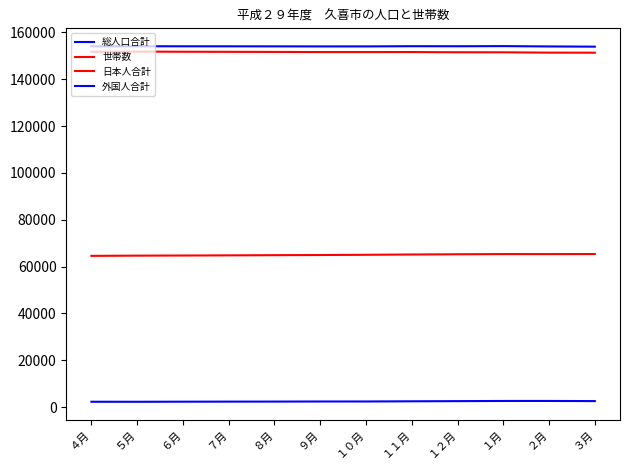

What is the smallest value displayed?

2289